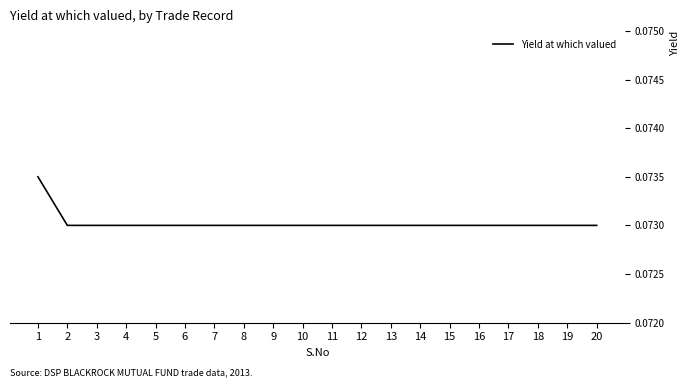

At which category does the chart reach its peak across all series?

1